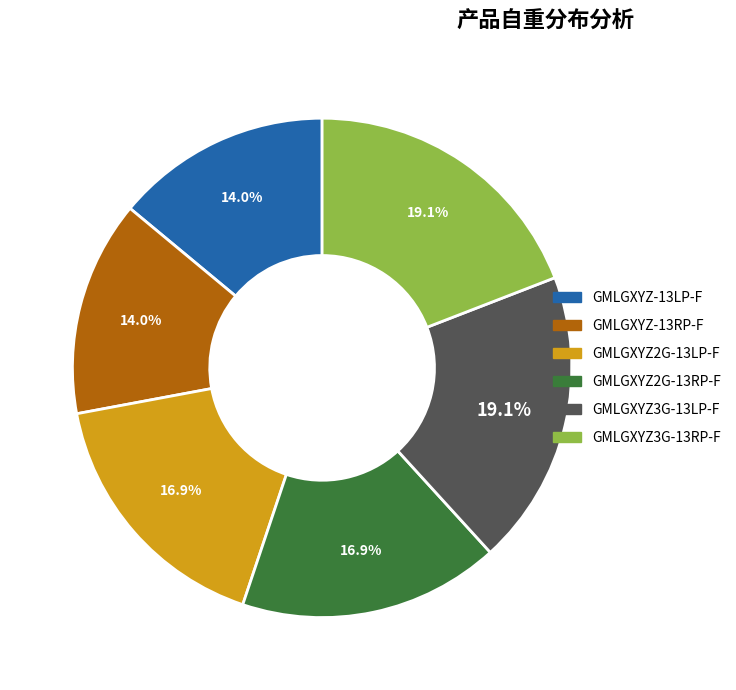

Is there any slice that represents more than half of the pie?

No